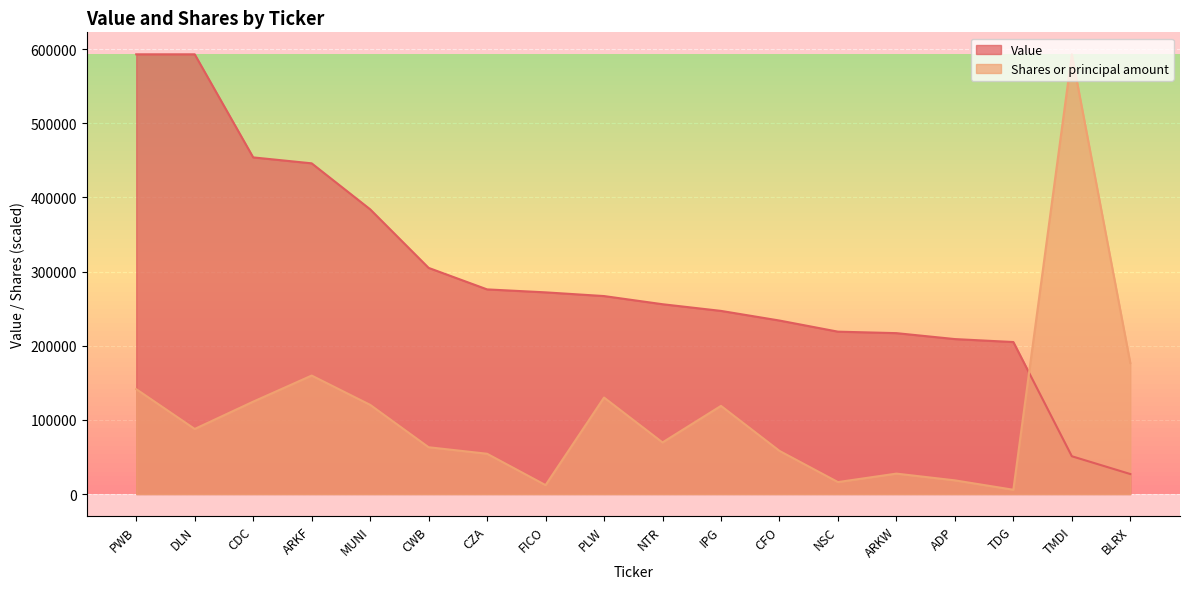

Where does the Shares or principal amount series first go above 87791?

PWB